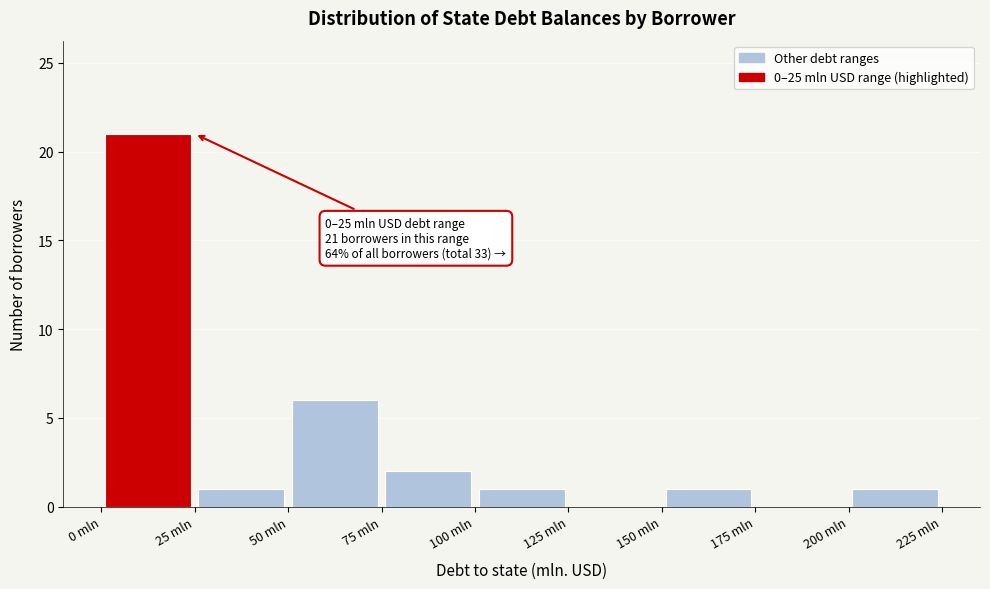

Over which range of the x-axis is the bar tallest?

0 to 25